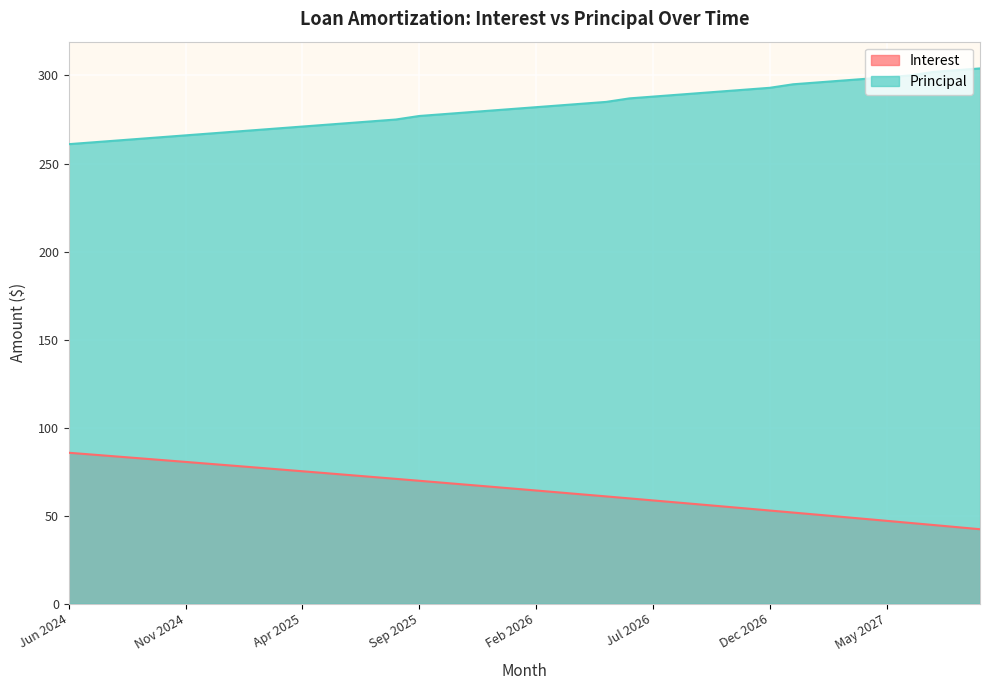

What is the minimum value shown in the chart?

42.3